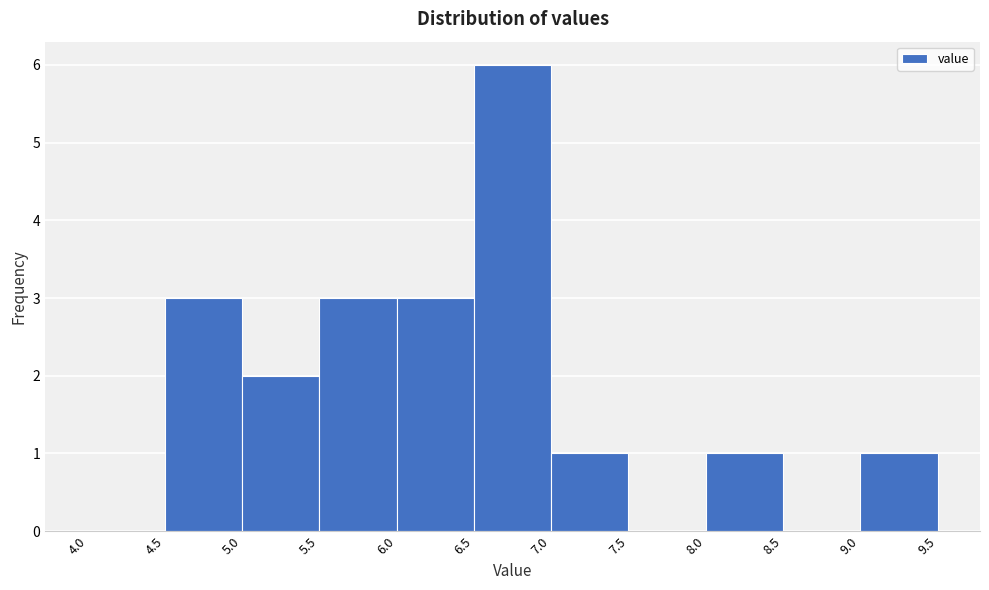

Reading left to right, list every bar in this chart as the range it spans on the x-axis followed by its height. The values are not printed on the chart, so give them approximately, as read against the axis.

4.0 to 4.5: 0
4.5 to 5.0: 3
5.0 to 5.5: 2
5.5 to 6.0: 3
6.0 to 6.5: 3
6.5 to 7.0: 6
7.0 to 7.5: 1
7.5 to 8.0: 0
8.0 to 8.5: 1
8.5 to 9.0: 0
9.0 to 9.5: 1